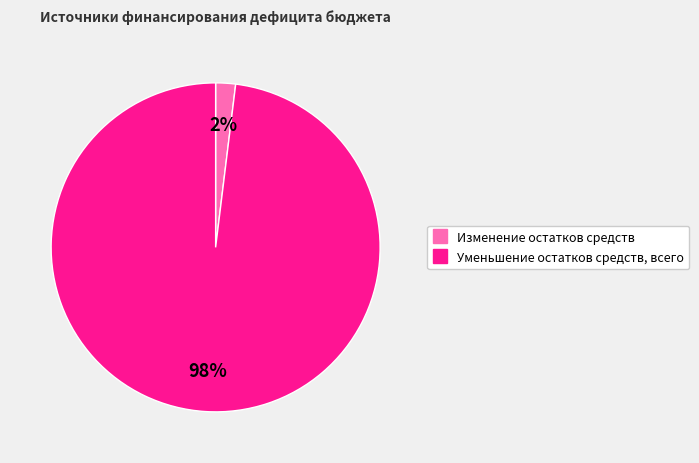

True or false: Уменьшение остатков средств, всего accounts for 98% of the total.

True